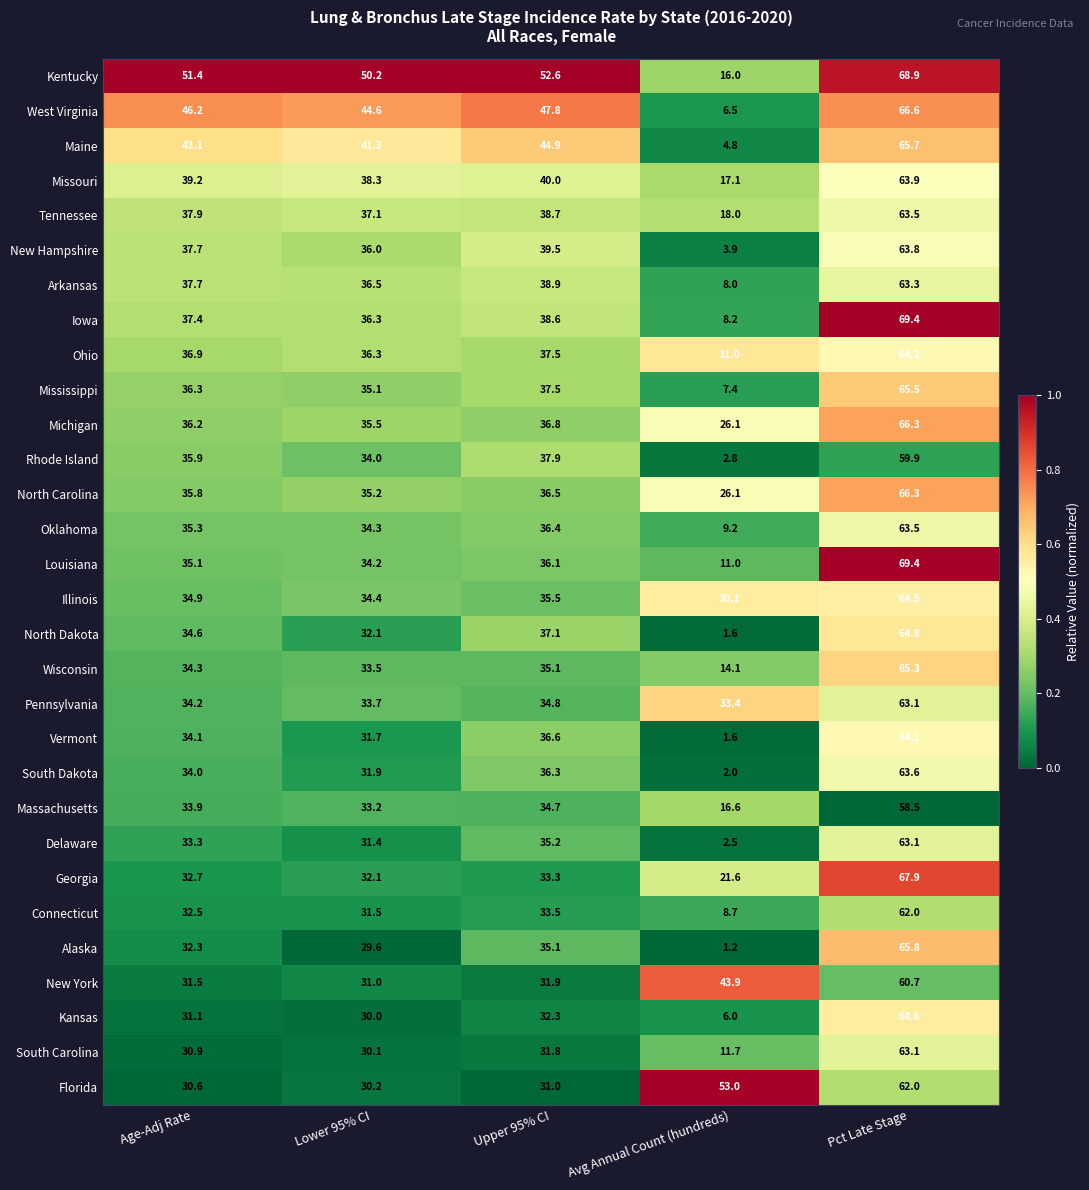

What is the average value of the Kentucky series?

47.8